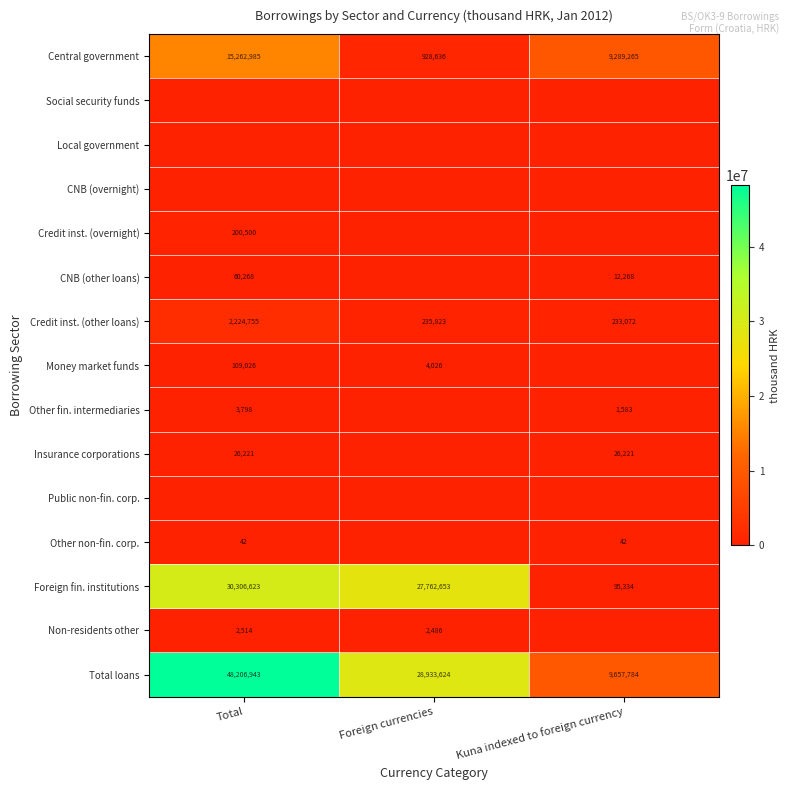

Which category has the highest value in the Central government series?

Total